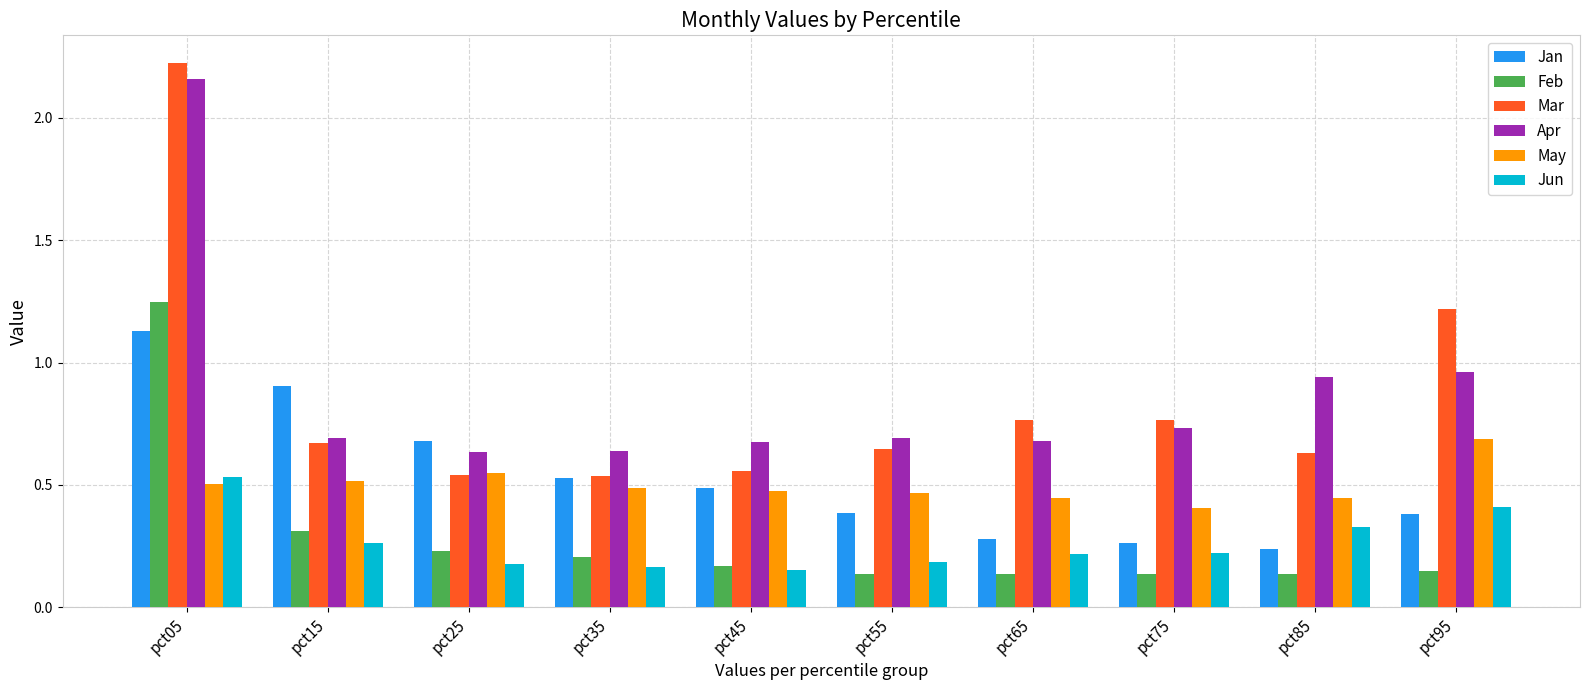

Count the May values in the range 0 to 1.

10